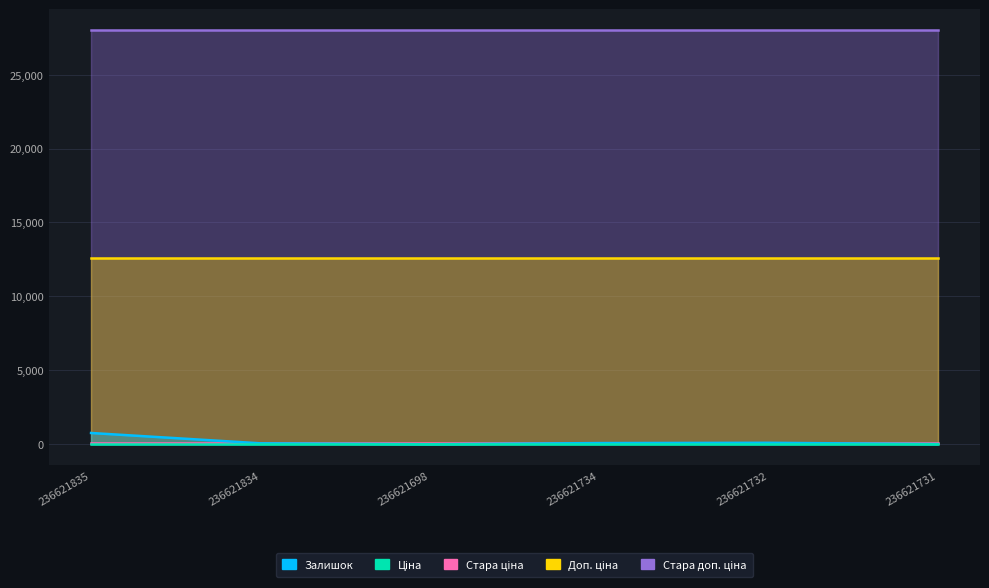

Is it true that Доп. ціна equals 12612.0 at 236621732?

True